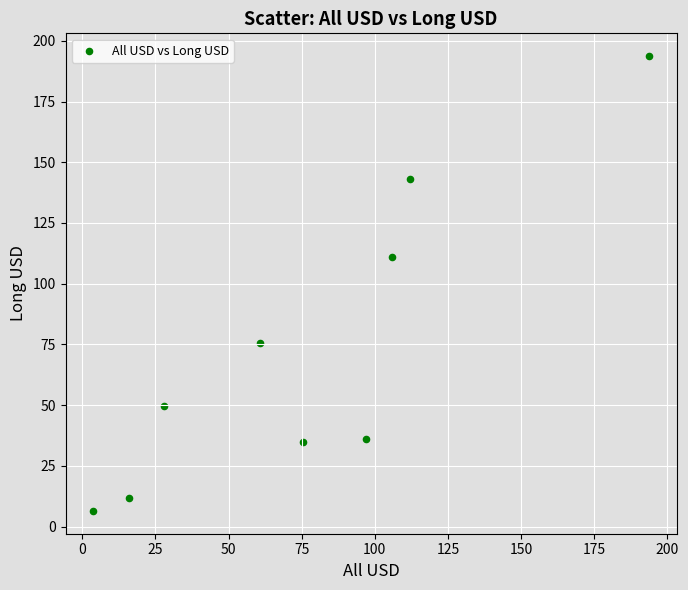

What is the average X value?

76.9